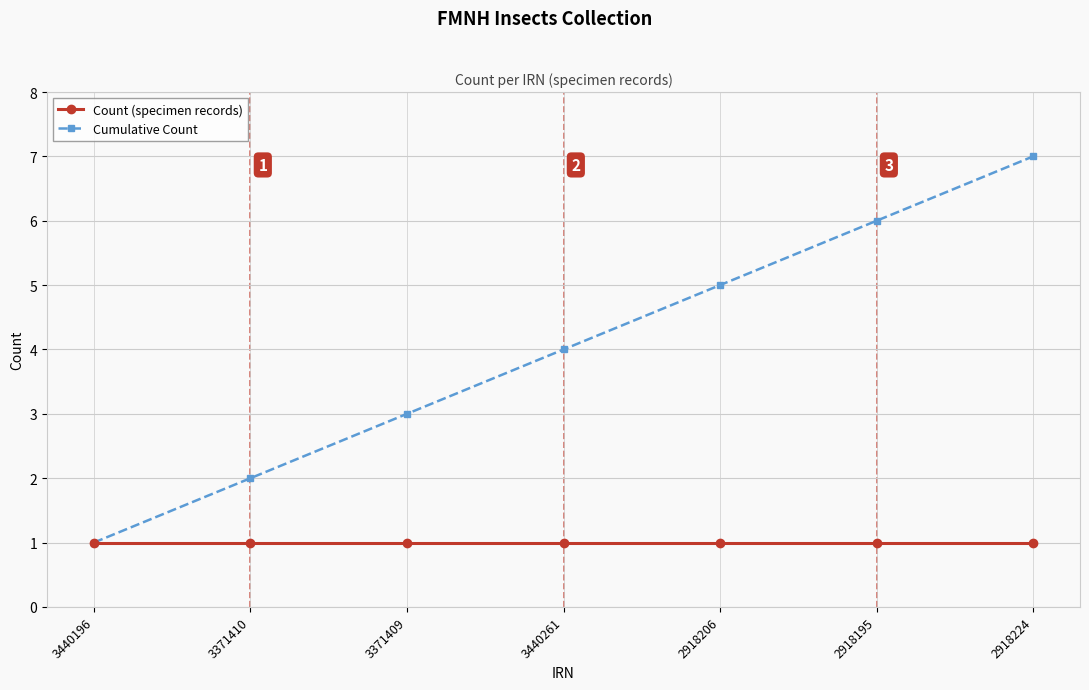

Rank the series by their average value, from highest to lowest.

Cumulative Count, Count (specimen records)